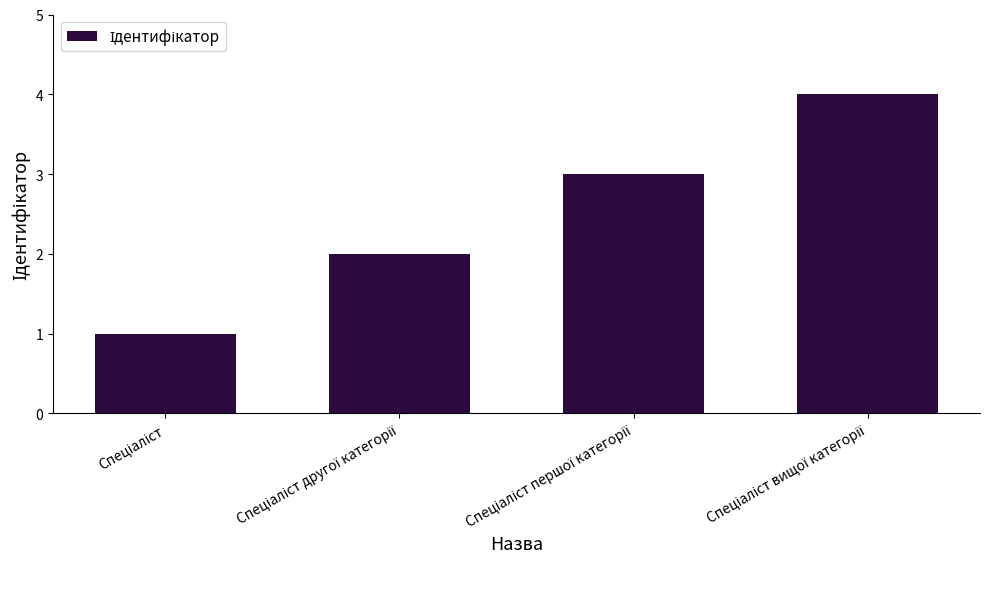

What is the value of the 1st bar from the left?

1